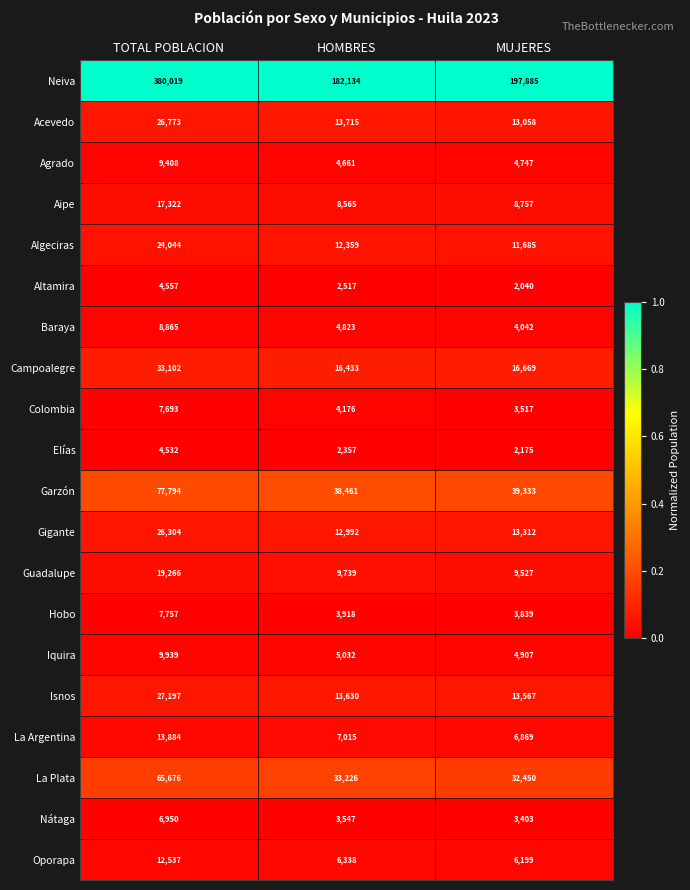

Which series has the largest total across all categories?

Neiva